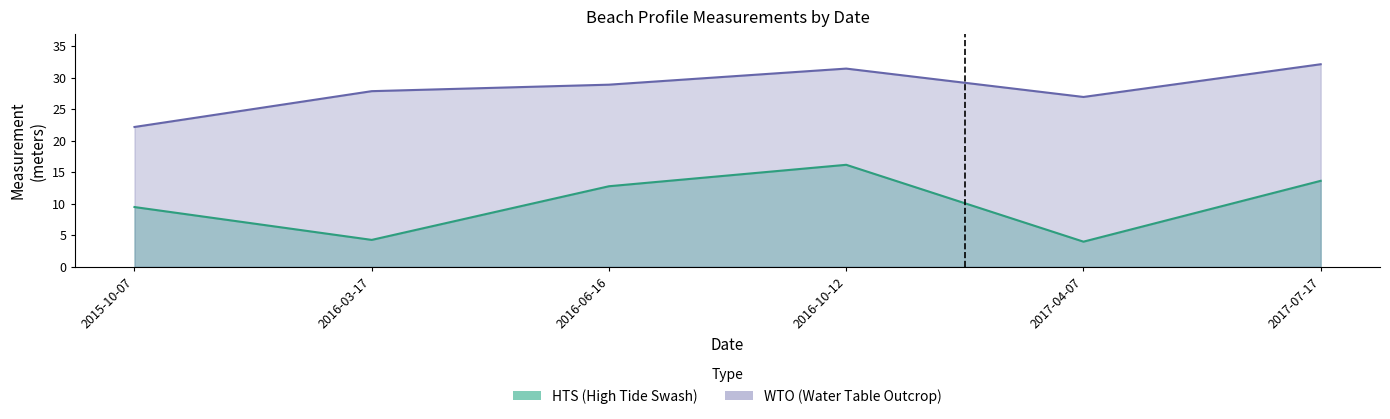

True or false: WTO and HTS intersect in this chart.

False